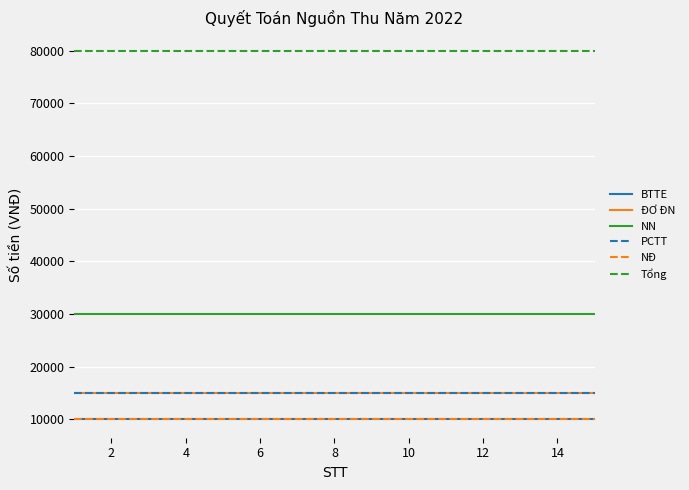

Is this an area chart (filled region under the line)?

No